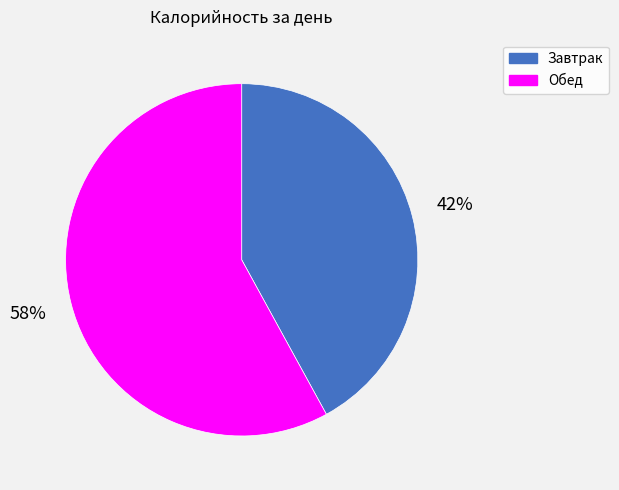

Which has a higher value, Завтрак or Обед?

Обед